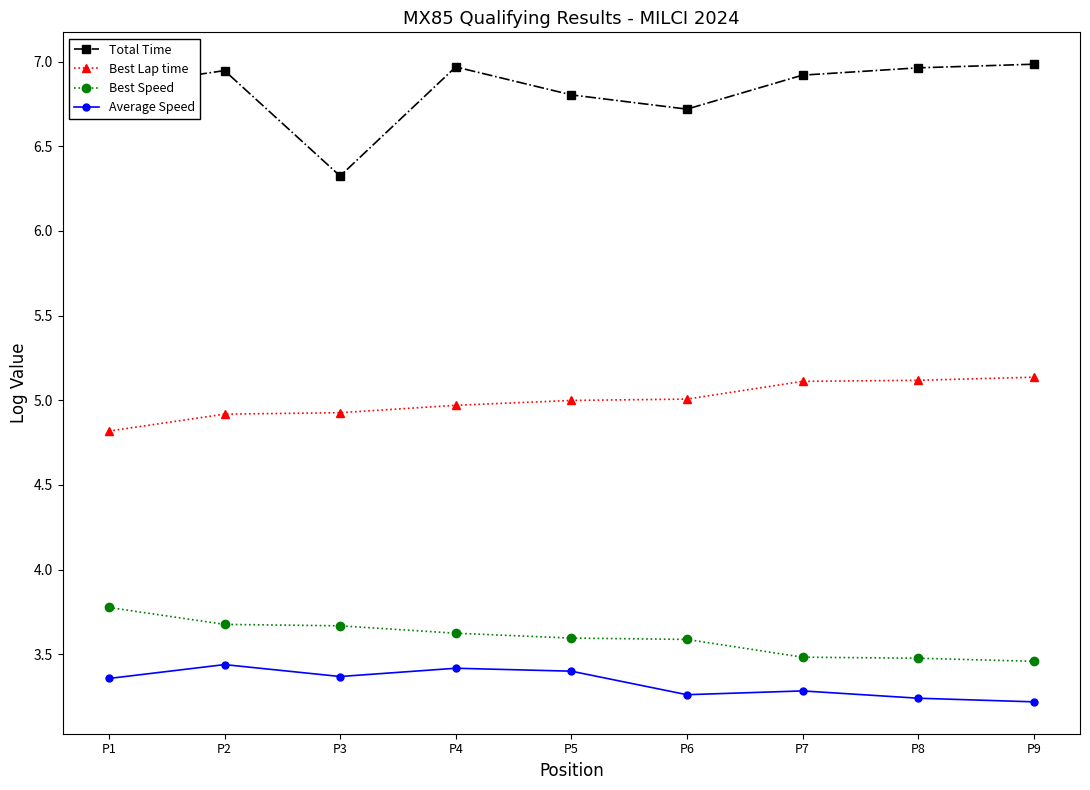

Rank the series by their maximum value, from lowest to highest.

Average Speed, Best Speed, Best Lap time, Total Time